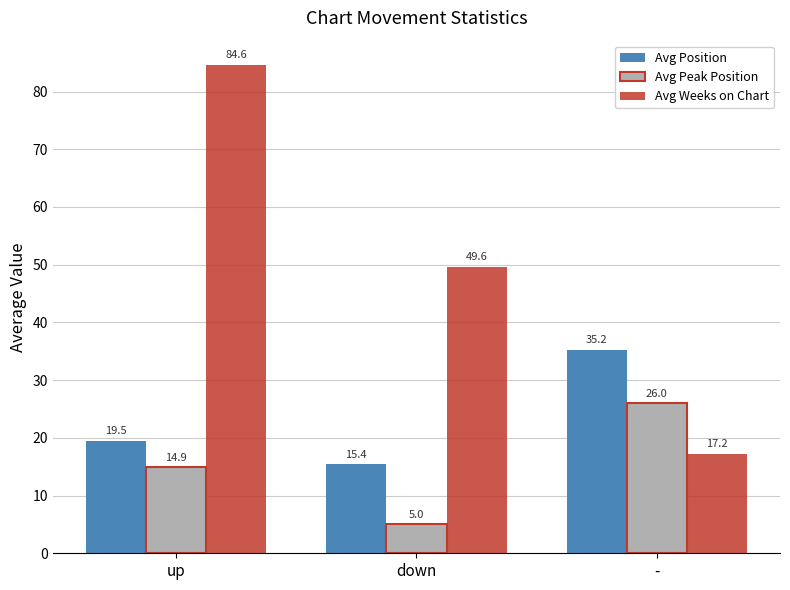

Which series has the largest total across all categories?

Avg Weeks on Chart